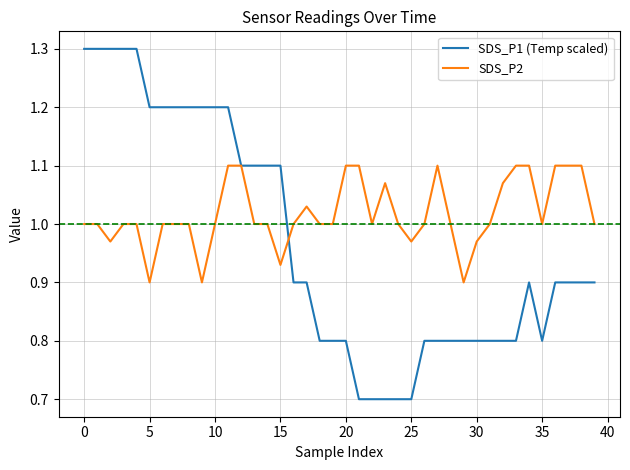

What is the difference between the second highest and second lowest values in the SDS_P1 (Temp scaled) series?

0.6